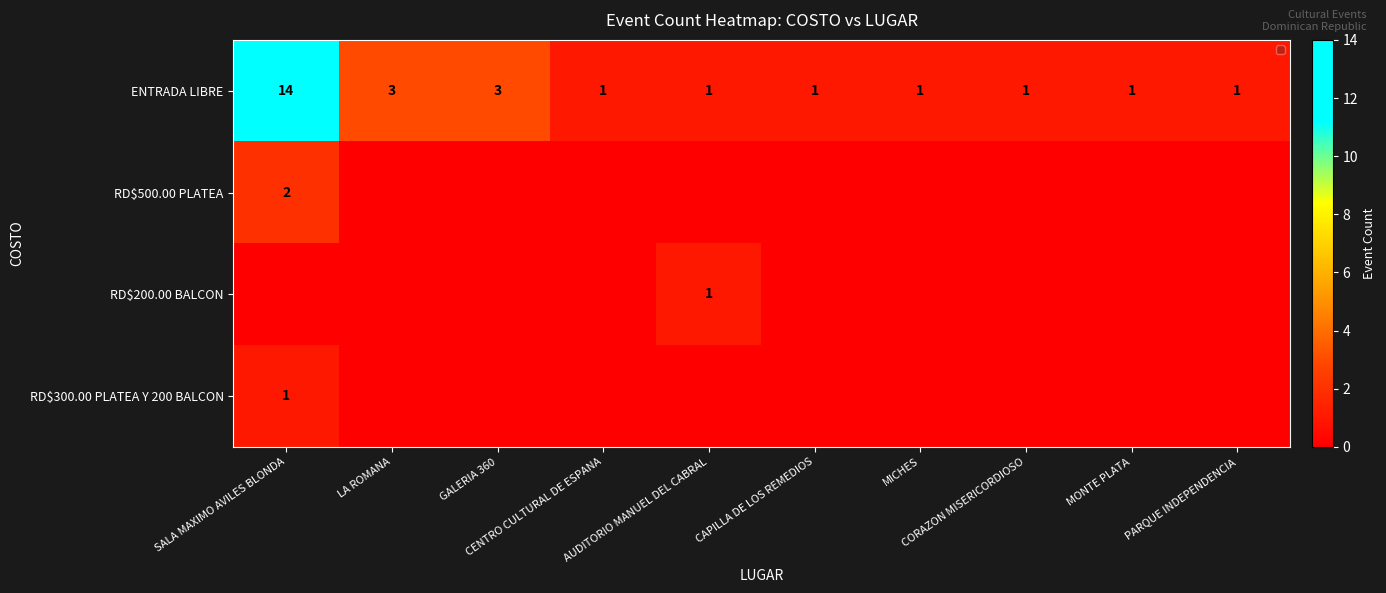

What is the difference between the maximum and minimum values in the ENTRADA LIBRE series?

13